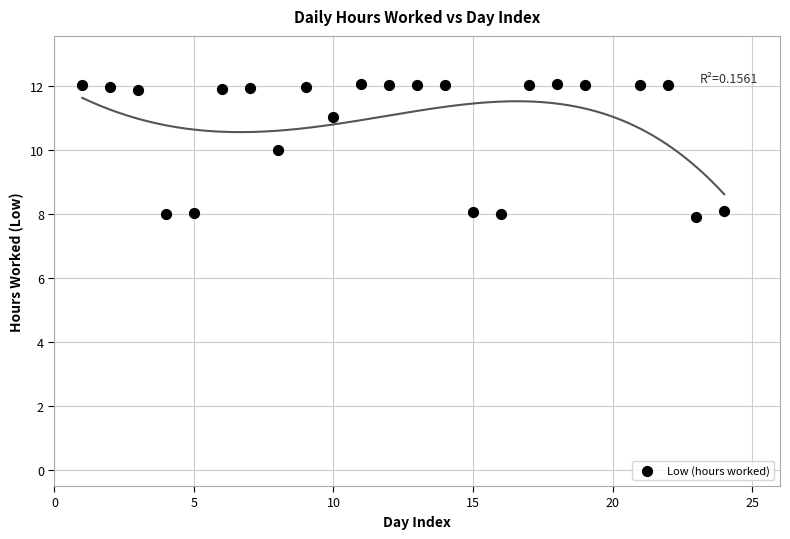

What is the range of X values (max minus min)?

23.0